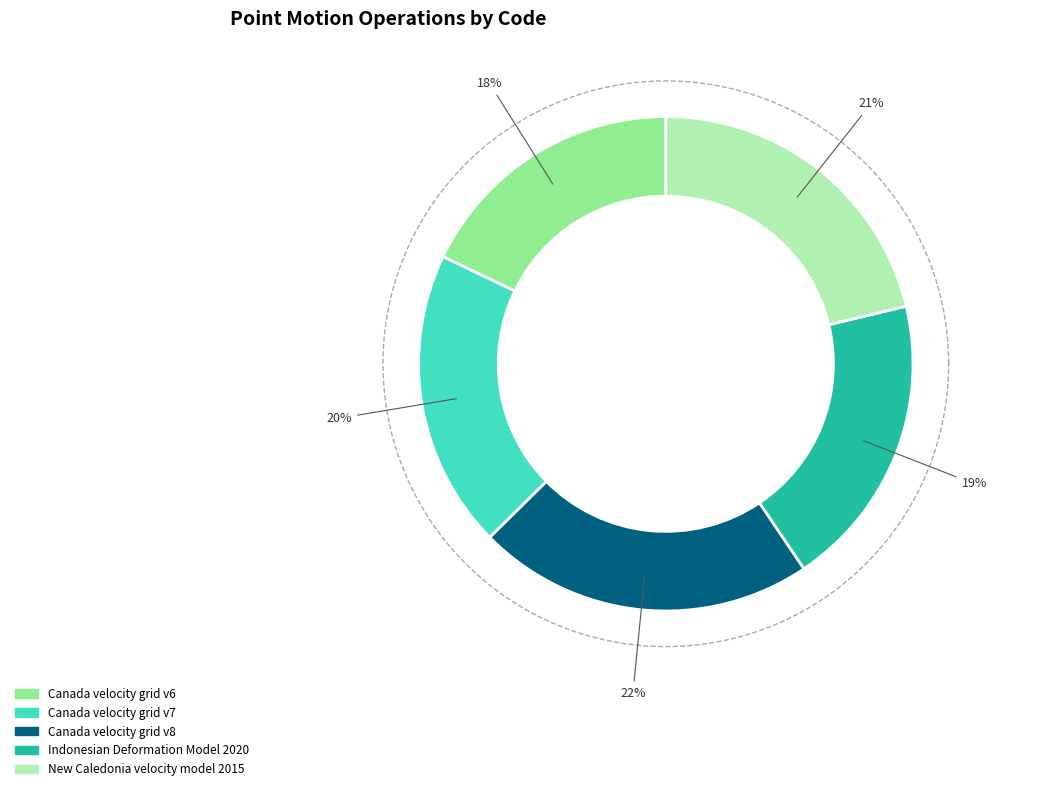

To the nearest percent, what is the difference between the largest and smallest slice percentages?

4%